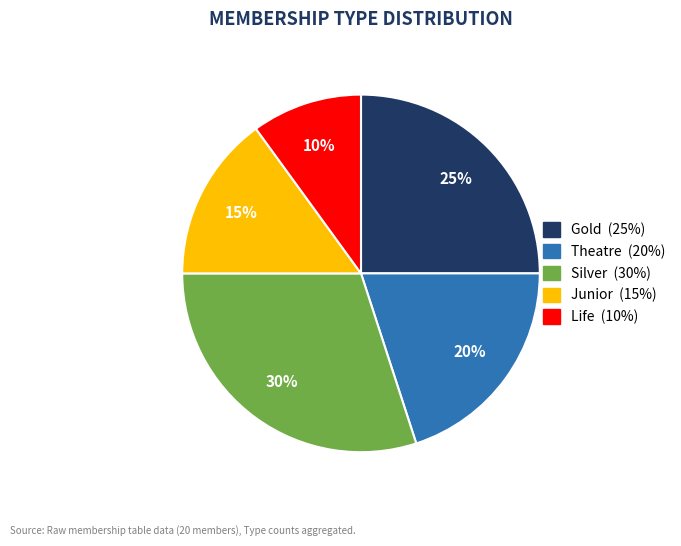

Combined, do Junior and Theatre account for over 50%?

No